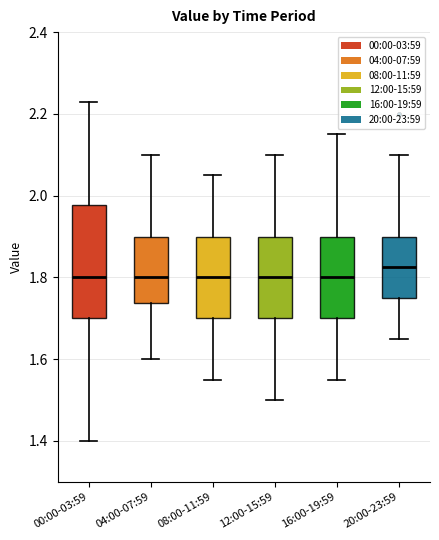

Where does the lower whisker of the box for 04:00-07:59 end on the y-axis? The values are not printed on the chart, so give them approximately, as read against the axis.

1.60